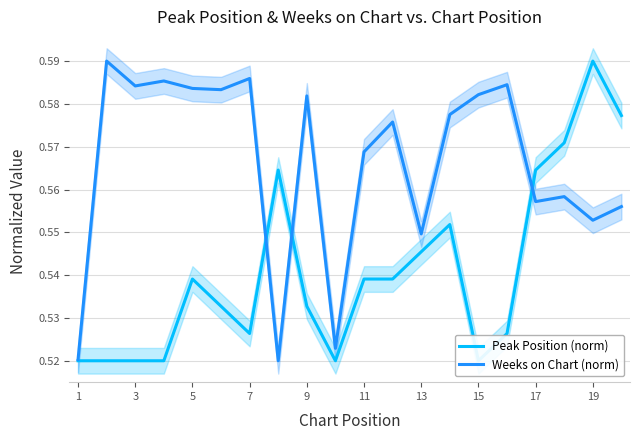

List the series in order of their overall mean, lowest first.

Peak Position (norm), Weeks on Chart (norm)